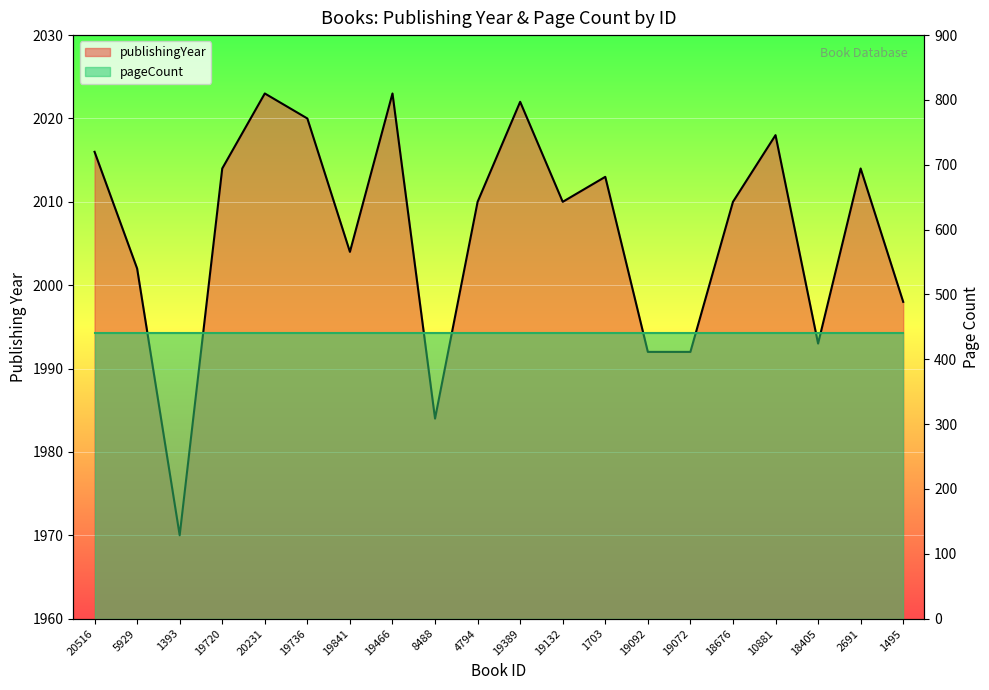

The value at 8488 is 3103. True or false?

False